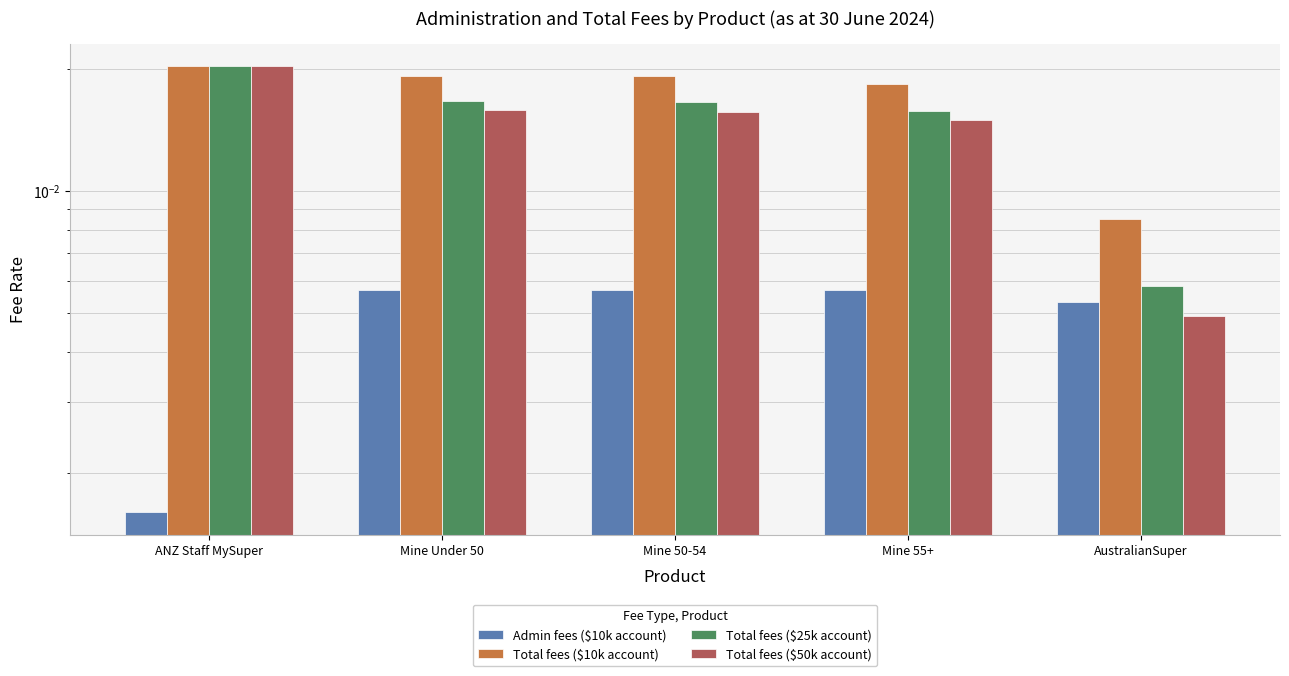

Which series changed the most between ANZ Staff MySuper and Mine 50-54?

Total fees ($50k account)